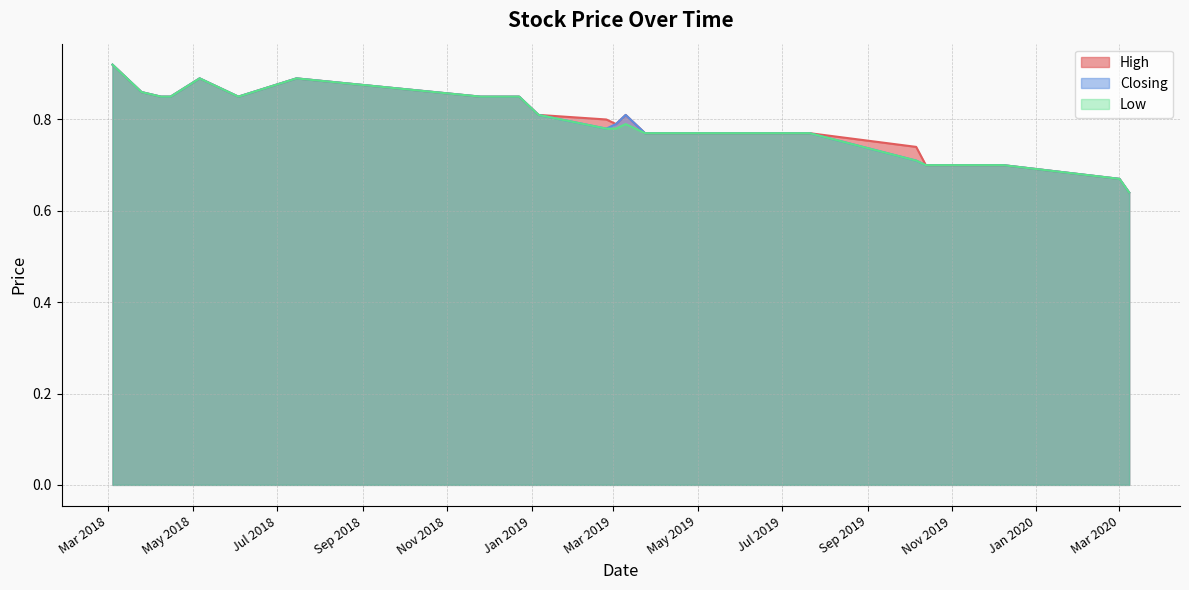

Reading left to right, extract all data points from this chart.

High: 08/03/2020=0.6	01/03/2020=0.7	08/12/2019=0.7	13/10/2019=0.7	06/10/2019=0.7	21/07/2019=0.8	24/03/2019=0.8	10/03/2019=0.8	03/03/2019=0.8	24/02/2019=0.8	06/01/2019=0.8	23/12/2018=0.8	25/11/2018=0.8	15/07/2018=0.9	03/06/2018=0.8	06/05/2018=0.9	15/04/2018=0.8	08/04/2018=0.8	25/03/2018=0.9	04/03/2018=0.9
Closing: 08/03/2020=0.6	01/03/2020=0.7	08/12/2019=0.7	13/10/2019=0.7	06/10/2019=0.7	21/07/2019=0.8	24/03/2019=0.8	10/03/2019=0.8	03/03/2019=0.8	24/02/2019=0.8	06/01/2019=0.8	23/12/2018=0.8	25/11/2018=0.8	15/07/2018=0.9	03/06/2018=0.8	06/05/2018=0.9	15/04/2018=0.8	08/04/2018=0.8	25/03/2018=0.9	04/03/2018=0.9
Low: 08/03/2020=0.6	01/03/2020=0.7	08/12/2019=0.7	13/10/2019=0.7	06/10/2019=0.7	21/07/2019=0.8	24/03/2019=0.8	10/03/2019=0.8	03/03/2019=0.8	24/02/2019=0.8	06/01/2019=0.8	23/12/2018=0.8	25/11/2018=0.8	15/07/2018=0.9	03/06/2018=0.8	06/05/2018=0.9	15/04/2018=0.8	08/04/2018=0.8	25/03/2018=0.9	04/03/2018=0.9